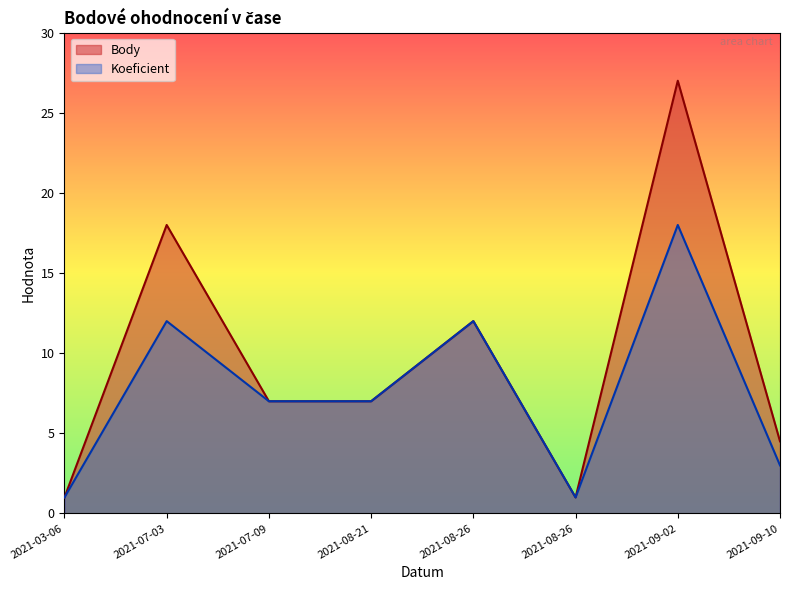

Reading left to right, what are all the values shown in this chart?

Body: 2021-03-06=1.0	2021-07-03=18.0	2021-07-09=7.0	2021-08-21=7.0	2021-08-26=12.0	2021-08-26=1.0	2021-09-02=27.0	2021-09-10=4.5
Koeficient: 2021-03-06=1.0	2021-07-03=12.0	2021-07-09=7.0	2021-08-21=7.0	2021-08-26=12.0	2021-08-26=1.0	2021-09-02=18.0	2021-09-10=3.0